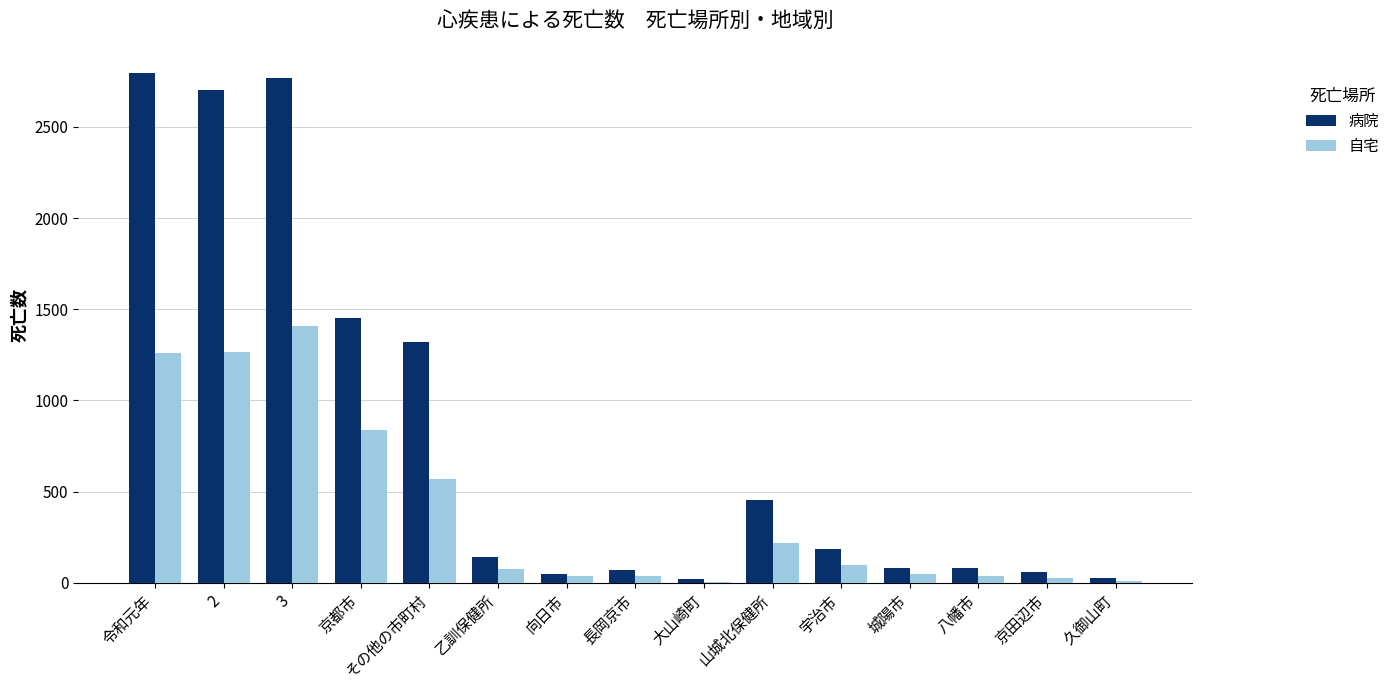

What is the sum of all 病院 values?

12197